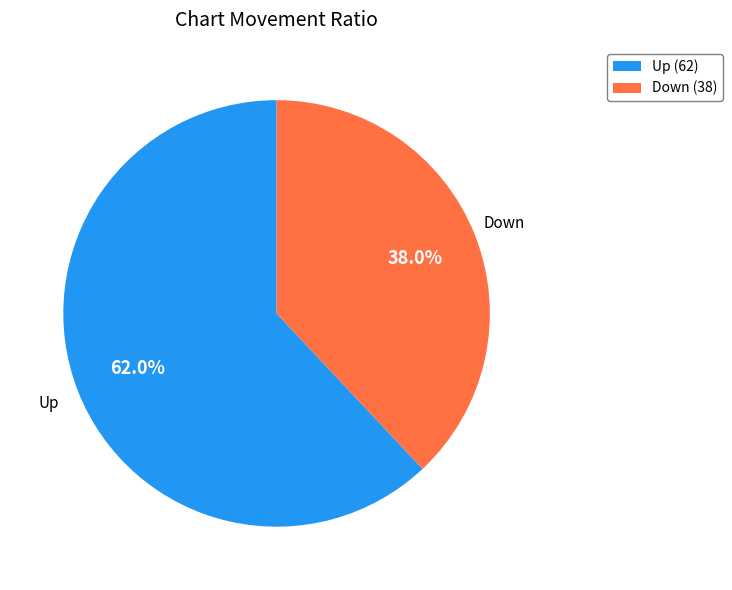

To the nearest percent, what is the average slice percentage?

50%